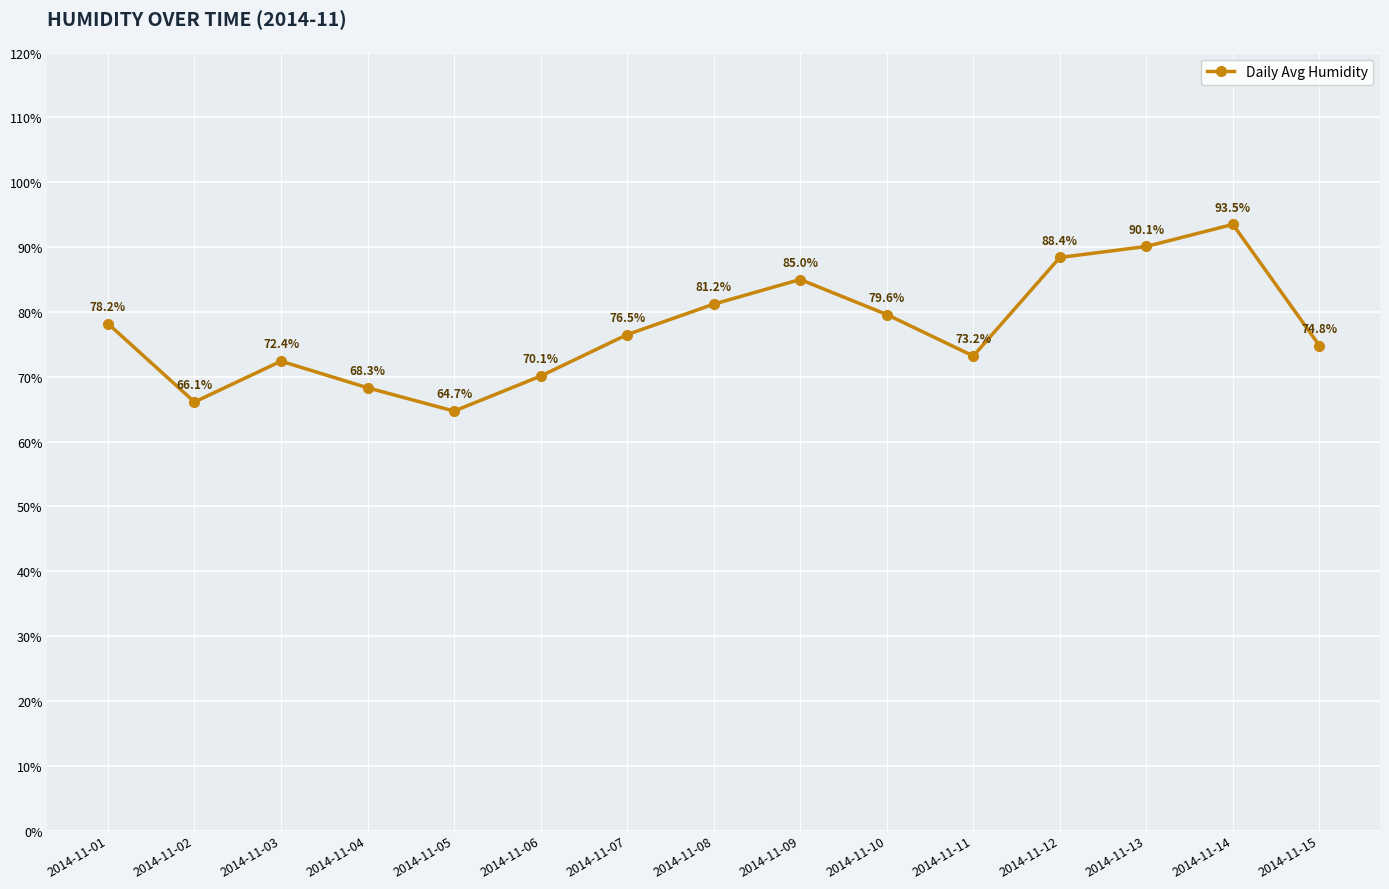

Where is the data nearest to the value 79?

2014-11-10